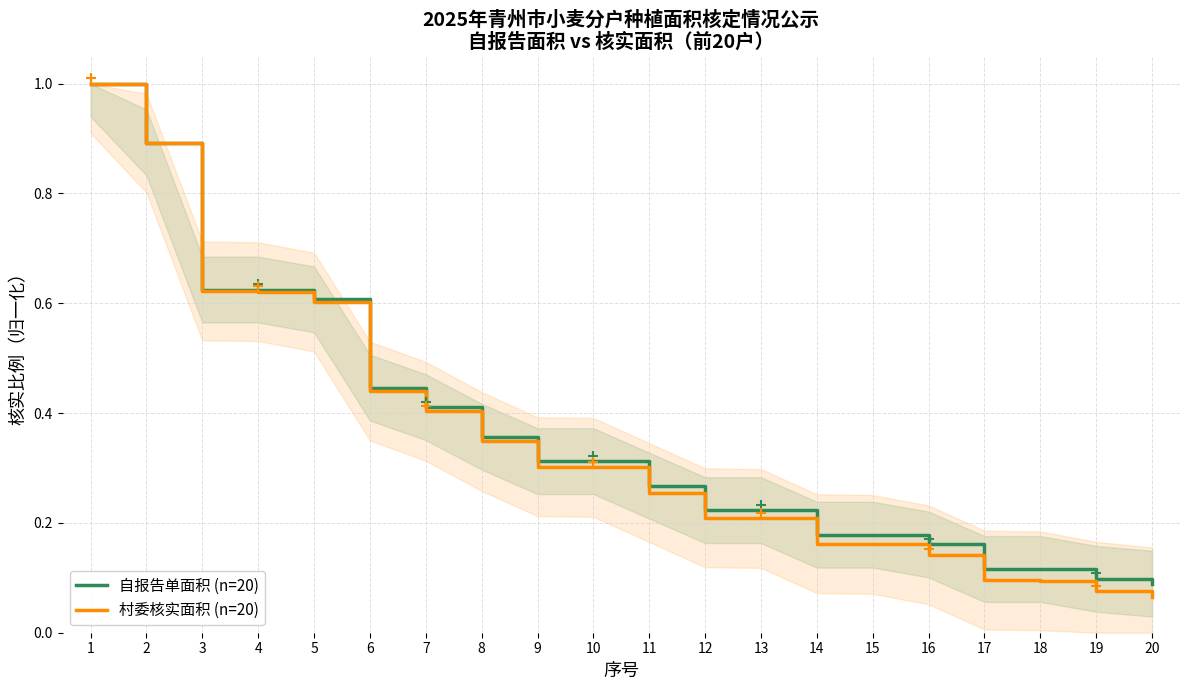

Which series has the widest spread of Y values?

村委核实面积 (n=20)